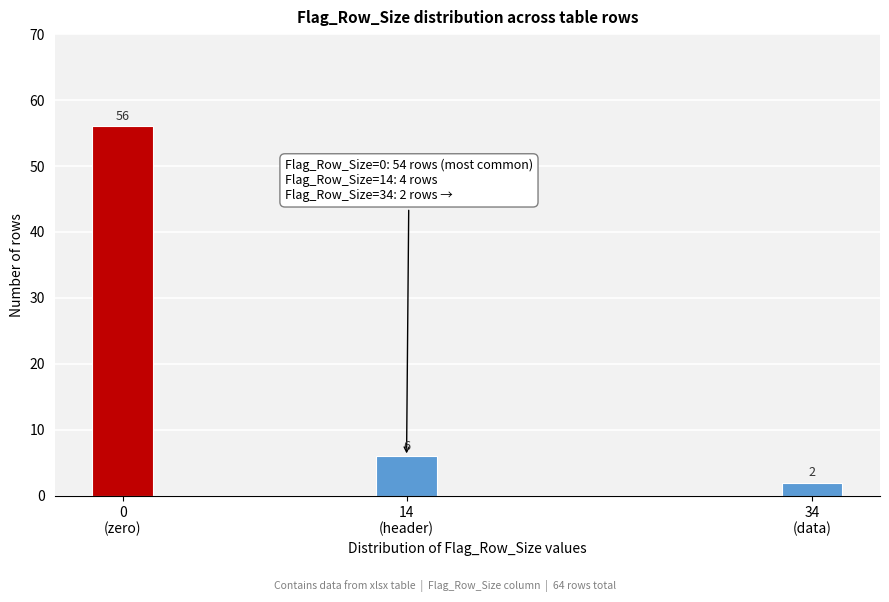

Reading left to right, what are all the values shown in this chart?

56	6	2